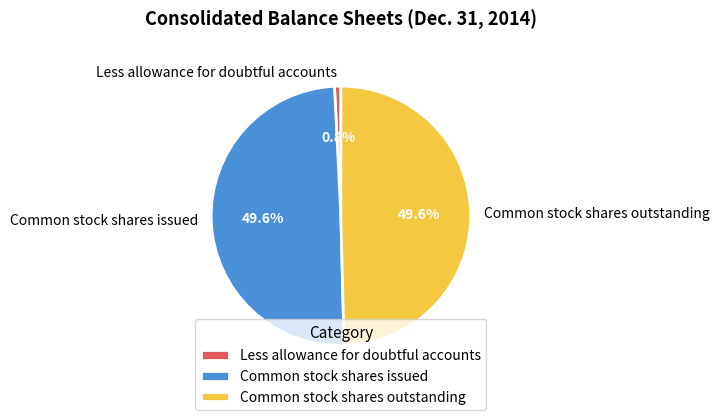

To the nearest percent, what is the combined percentage of Less allowance for doubtful accounts and Common stock shares issued?

50%